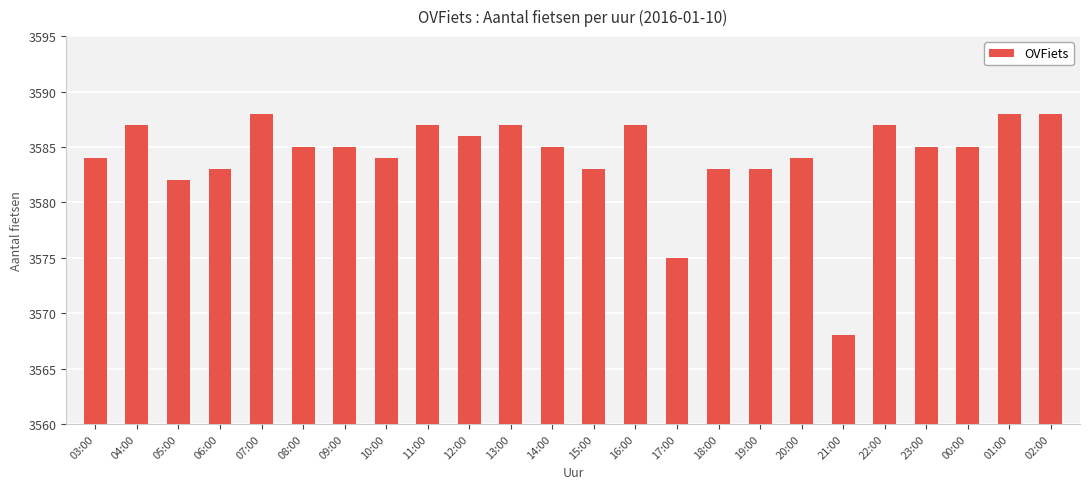

What is the maximum value shown in the chart?

3588